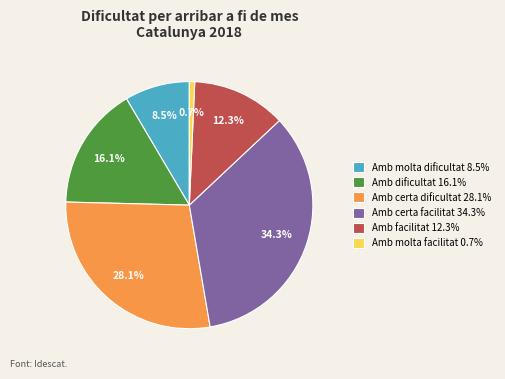

Count the number of slices in the pie.

6